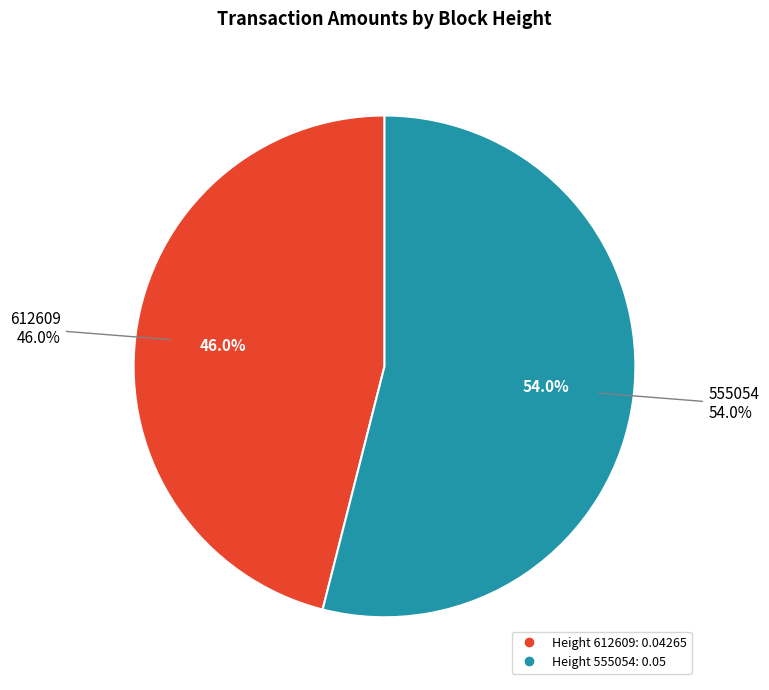

Does any single category account for the majority?

Yes